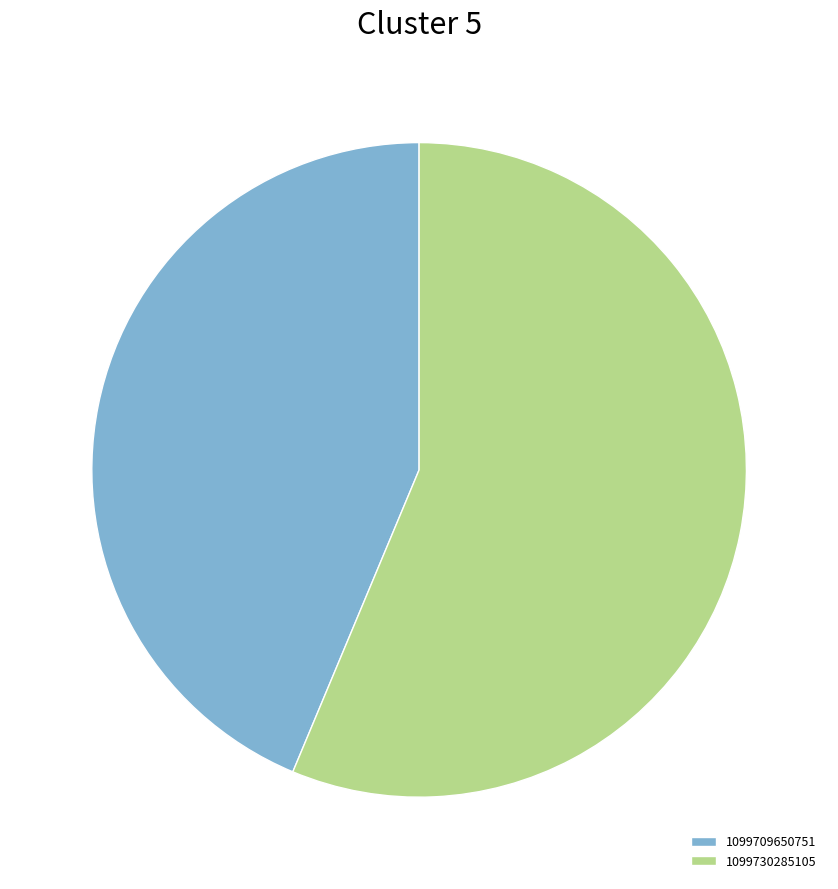

Which category has the biggest portion of the pie?

1099730285105